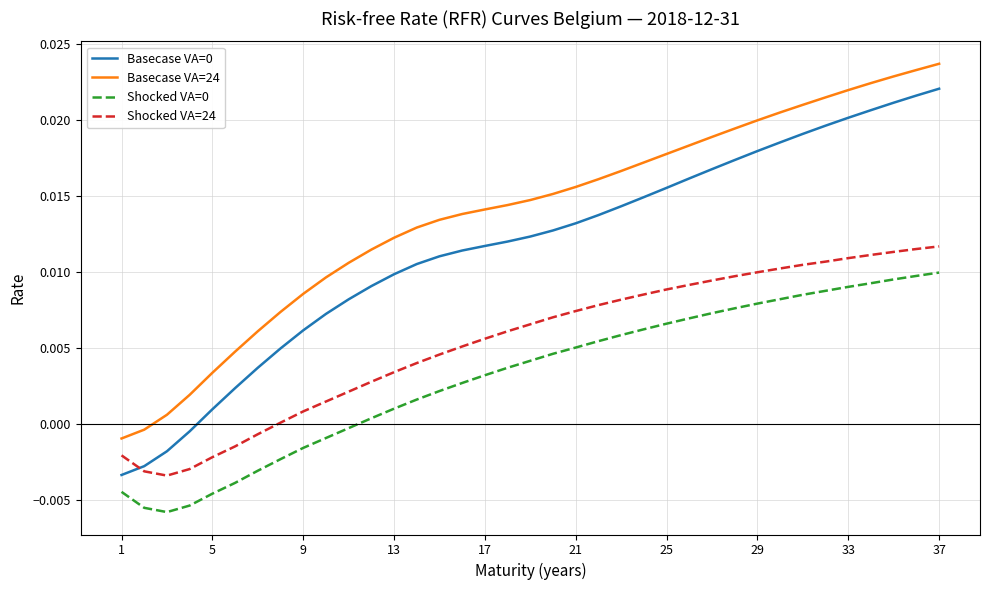

True or false: Basecase VA=24 and Shocked VA=0 cross at least once.

False